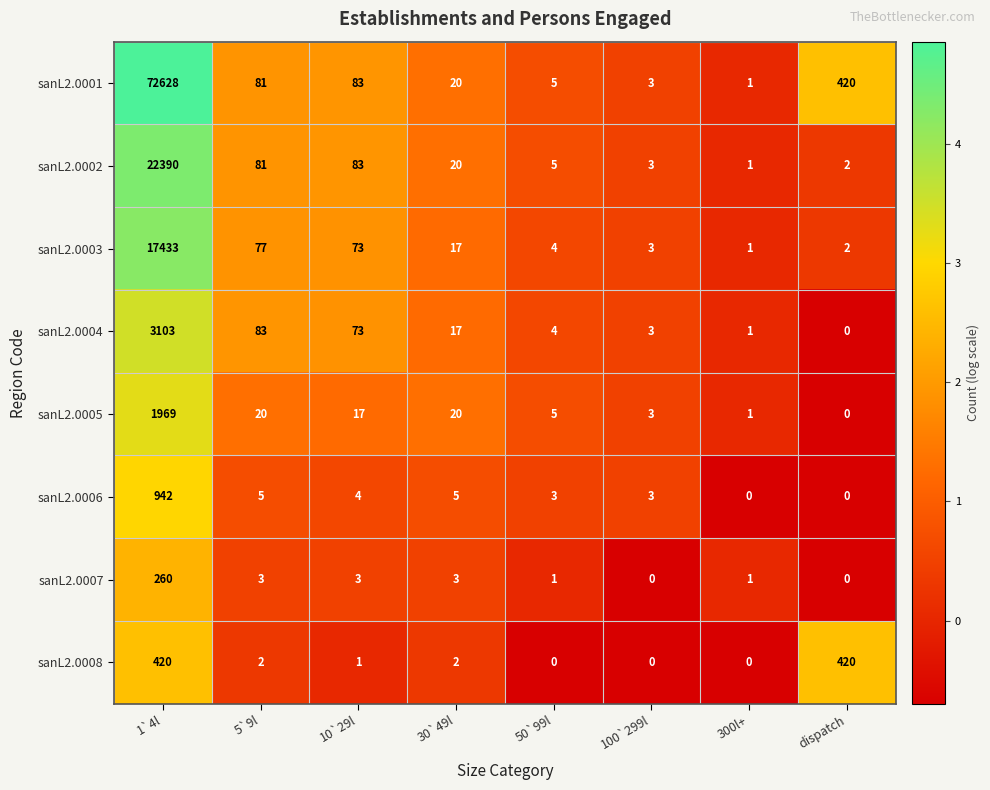

At which category does the chart reach its peak across all series?

1`4l